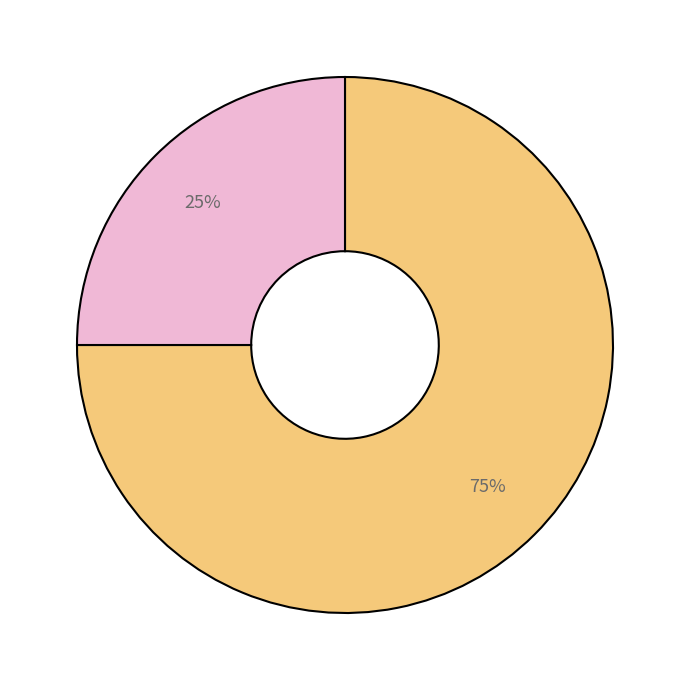

To the nearest percent, what is the average slice percentage?

50%